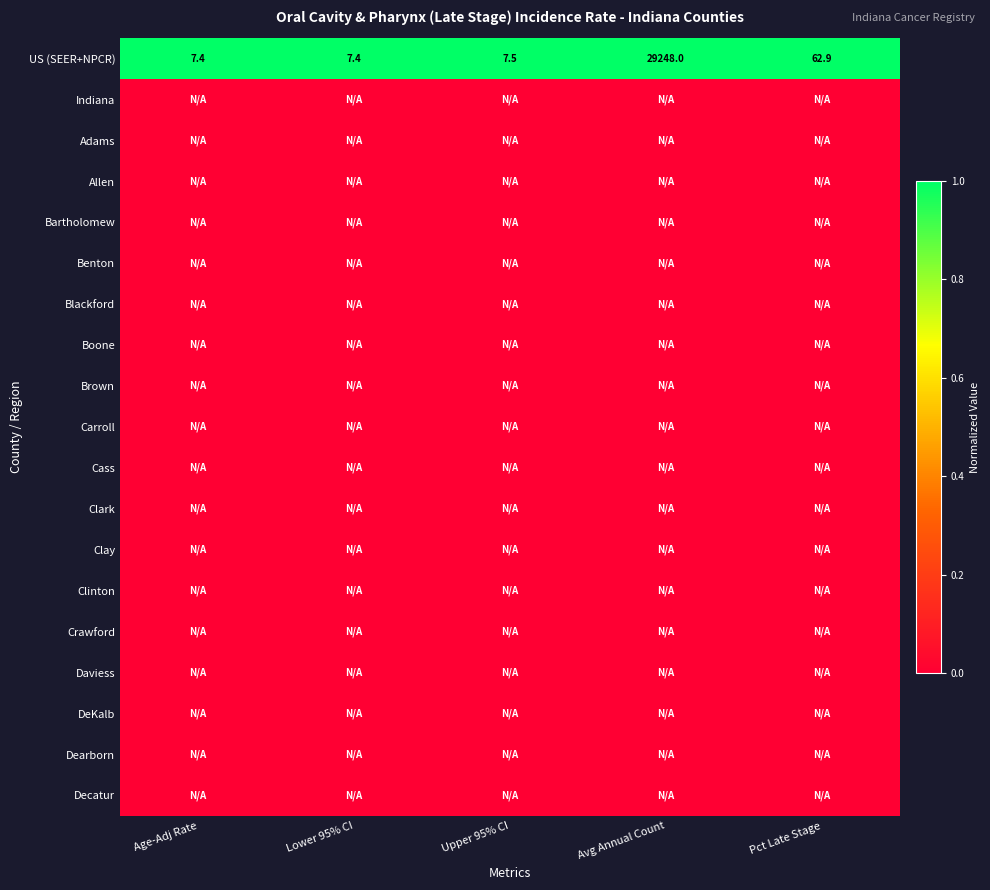

The value of US (SEER+NPCR) at Avg Annual Count is 29248.0. True or false?

True